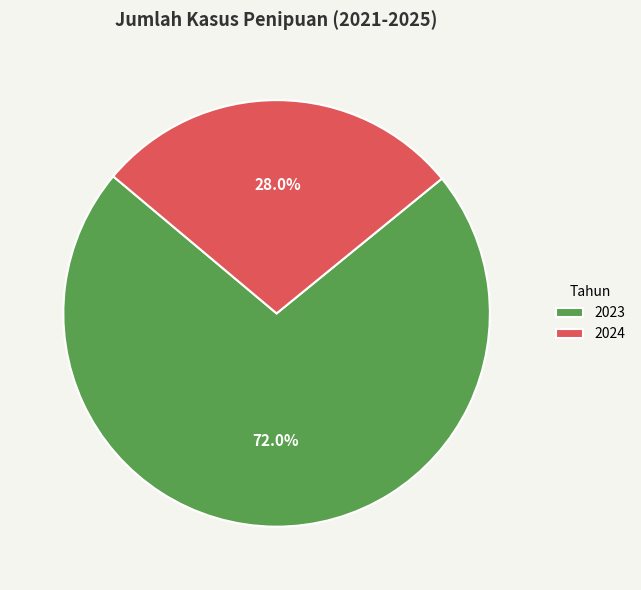

What is the smallest slice in the pie chart?

2024